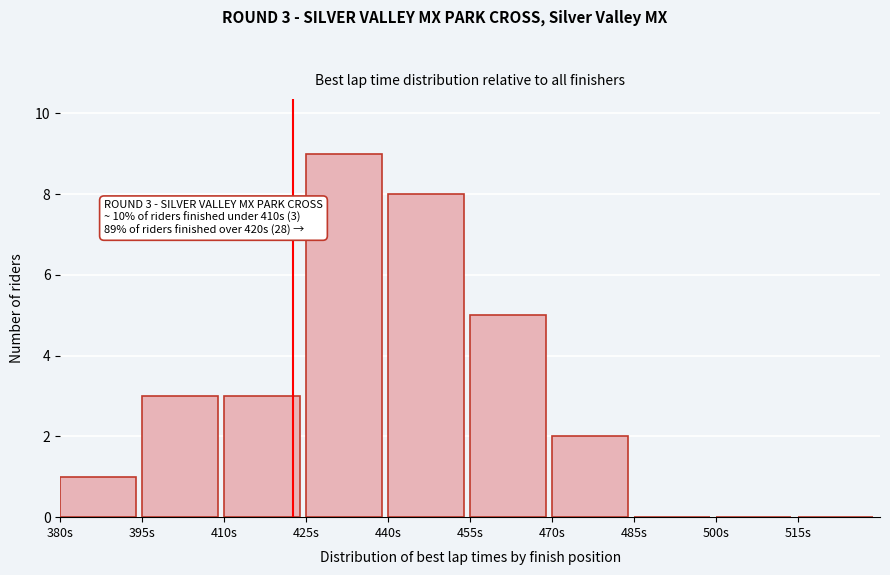

Which range on the x-axis has the tallest bar?

425 to 440